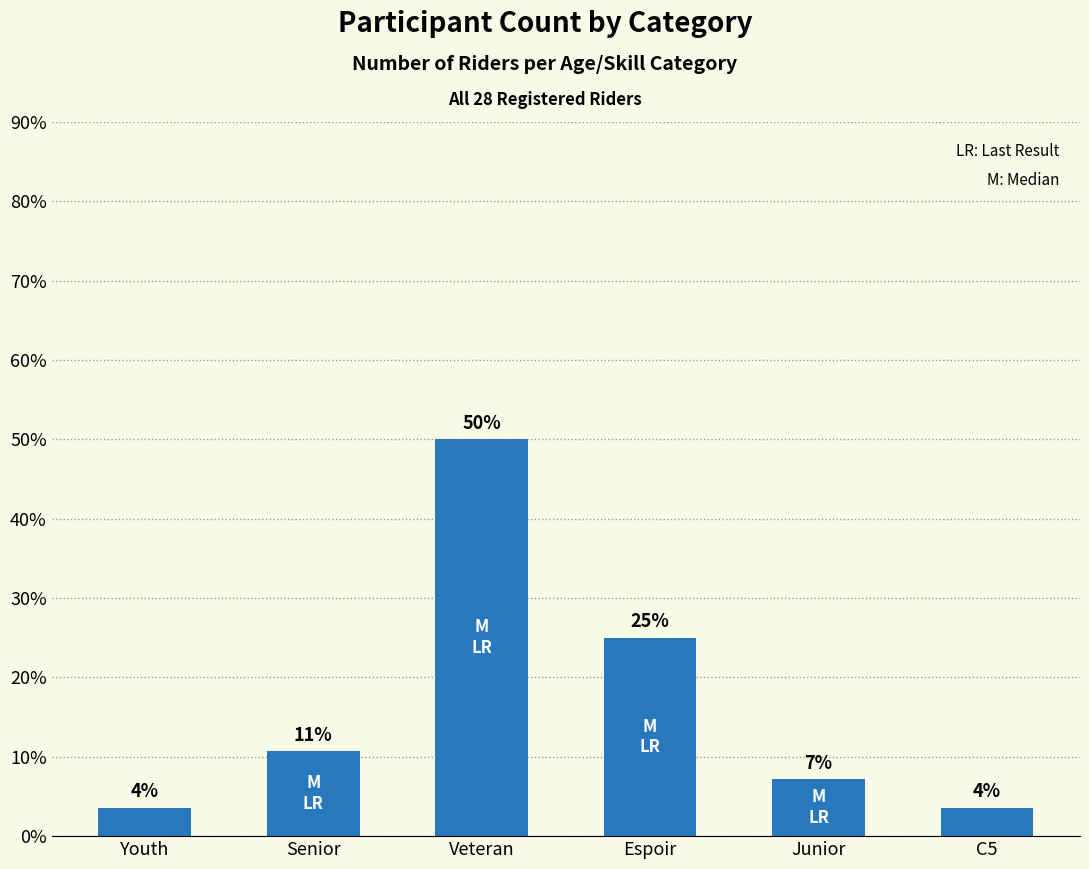

How many bars are there in total?

6